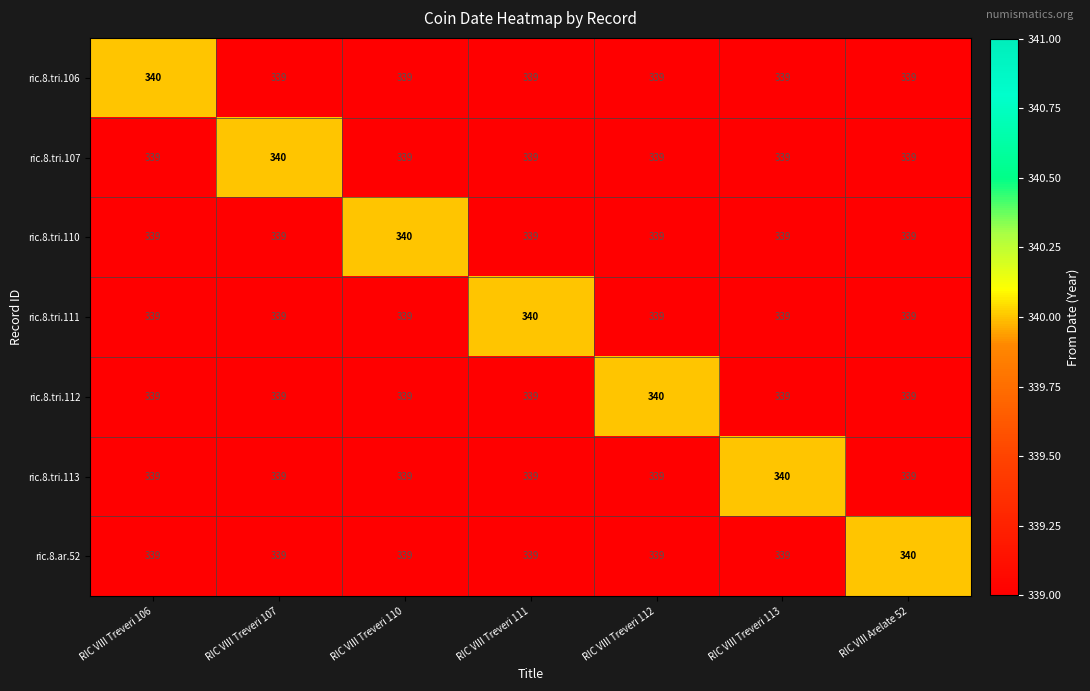

Count the number of data series in this chart.

7